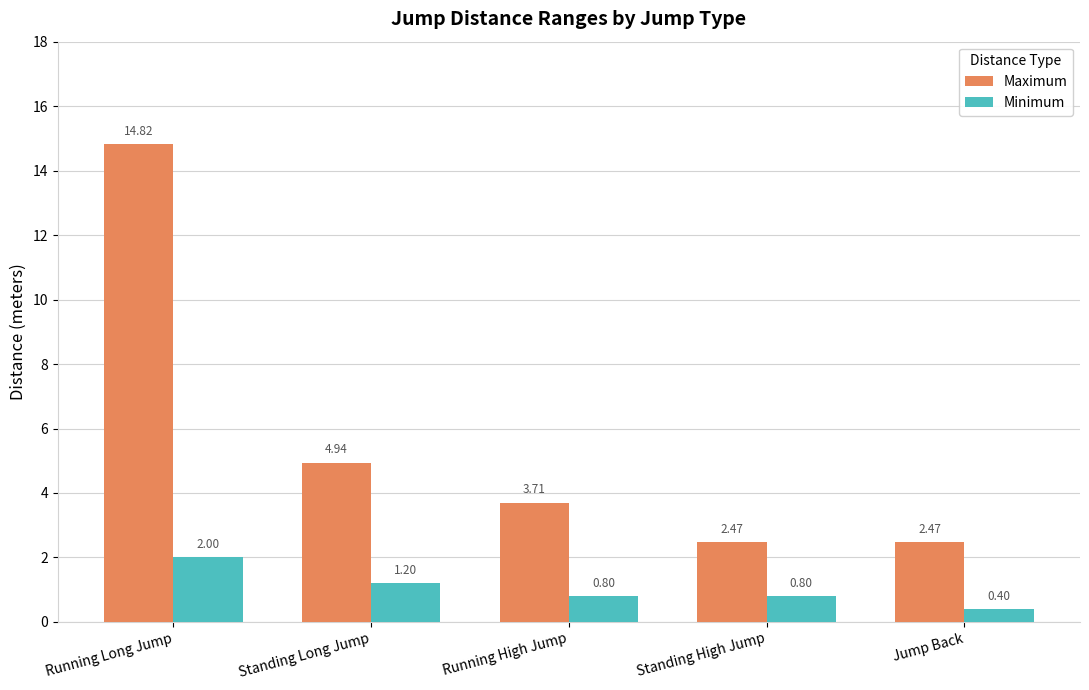

What is the difference between the second highest and minimum values in the Minimum series?

0.8